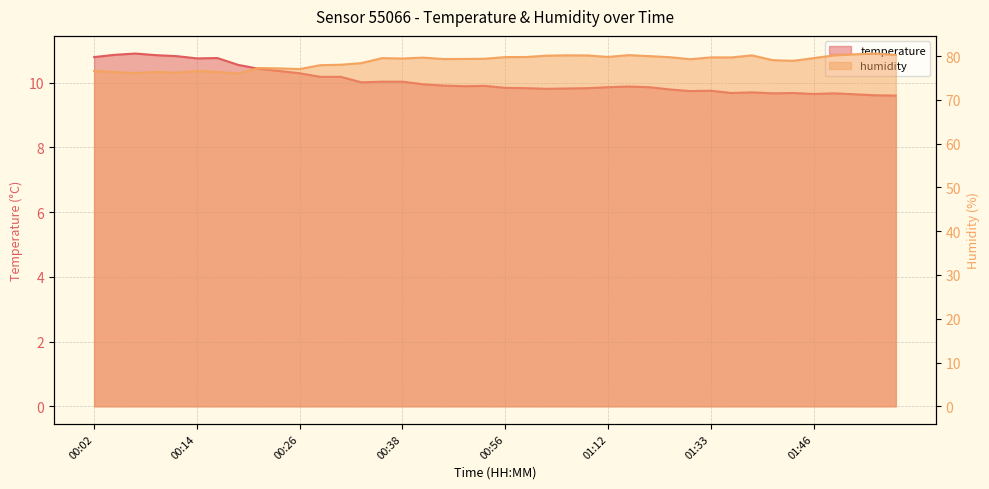

At how many categories does at least one series exceed 69?

40